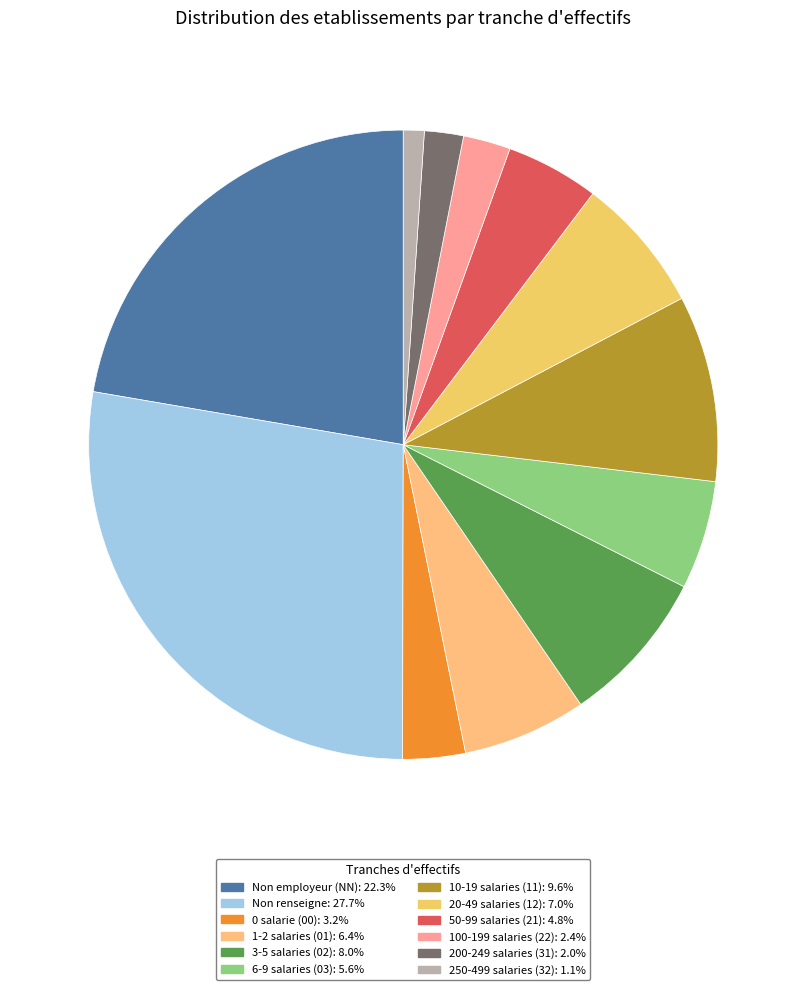

How many slices are in this pie chart?

12